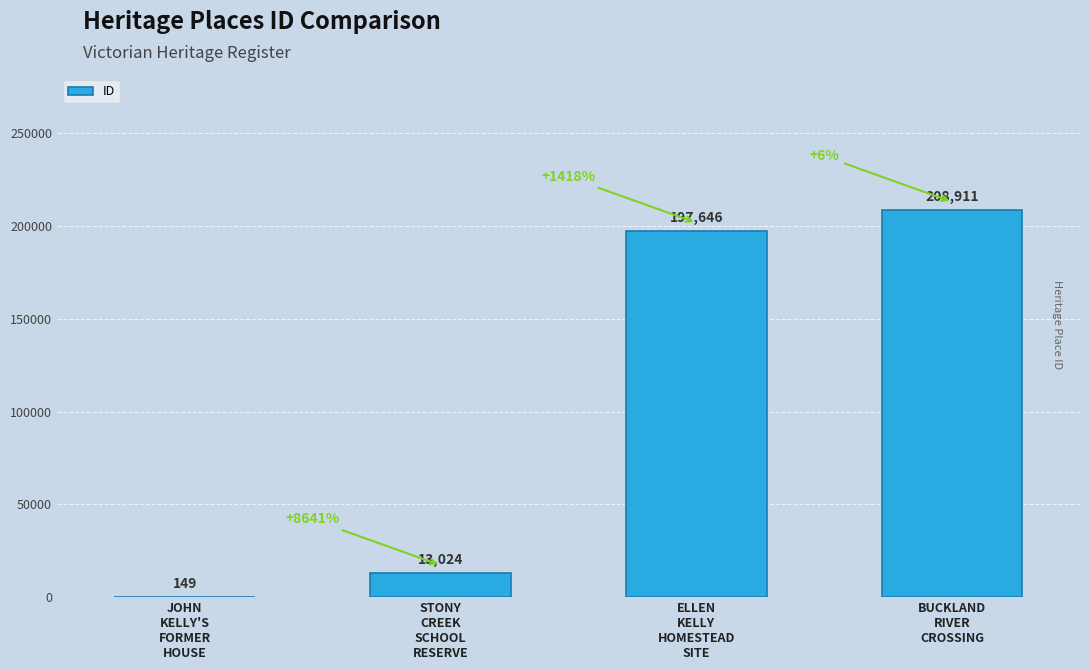

What is the maximum value shown in the chart?

208911